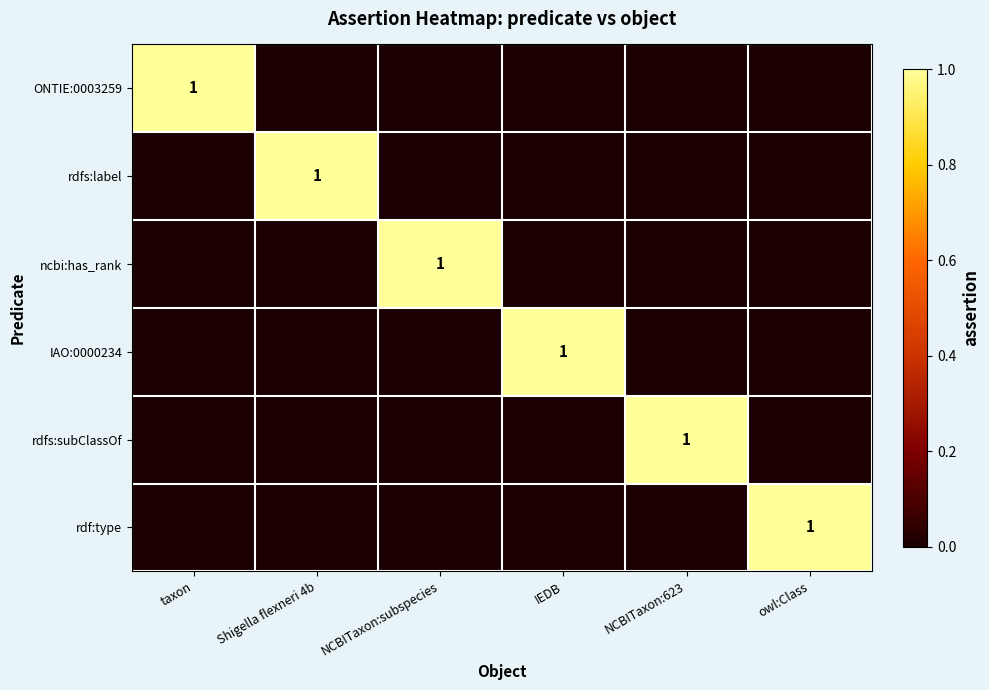

What is the total value across all series at NCBITaxon:623?

1